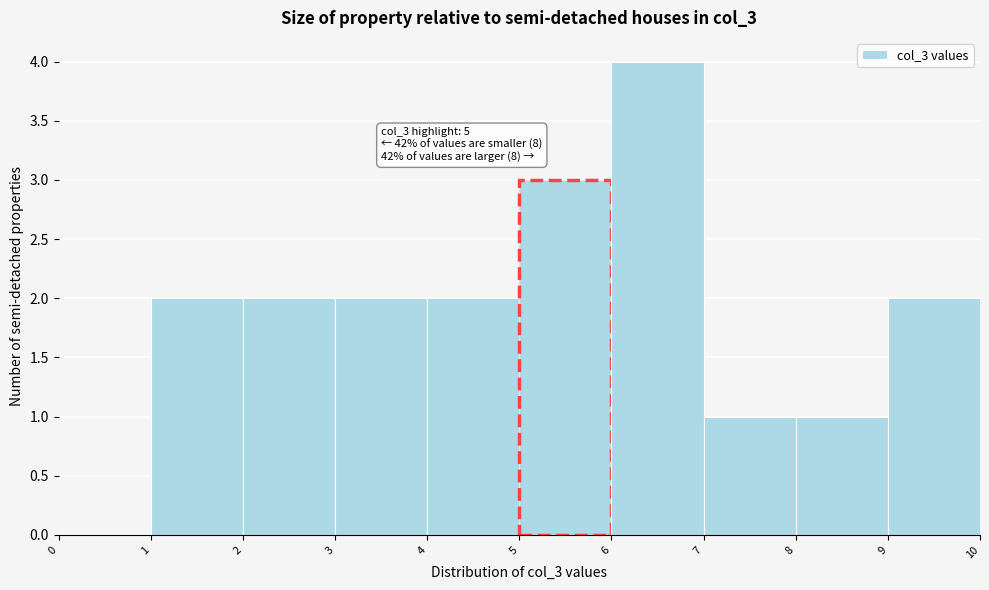

Which range on the x-axis has the tallest bar?

6 to 7